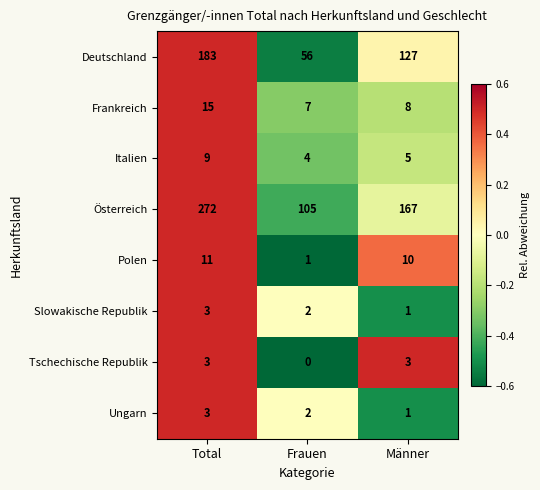

What is the total value across all series at Total?

499